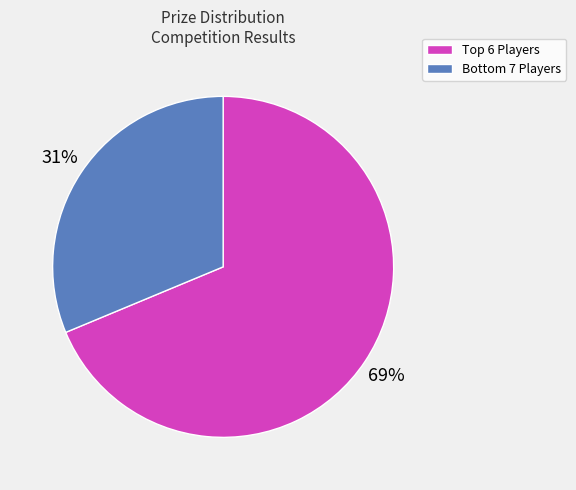

Is there a majority slice in this chart?

Yes